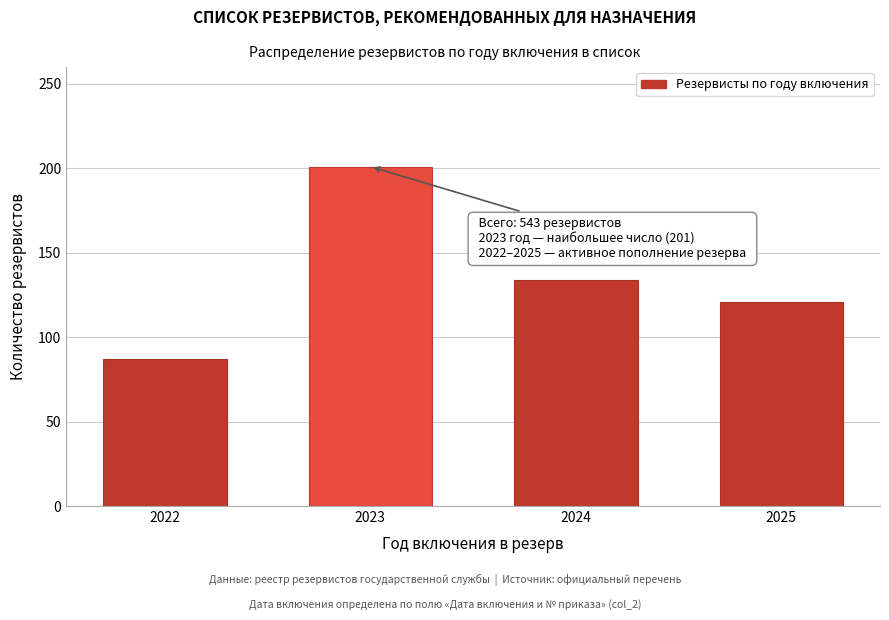

Reading left to right, list all the values displayed in this chart.

2022=87	2023=201	2024=134	2025=121